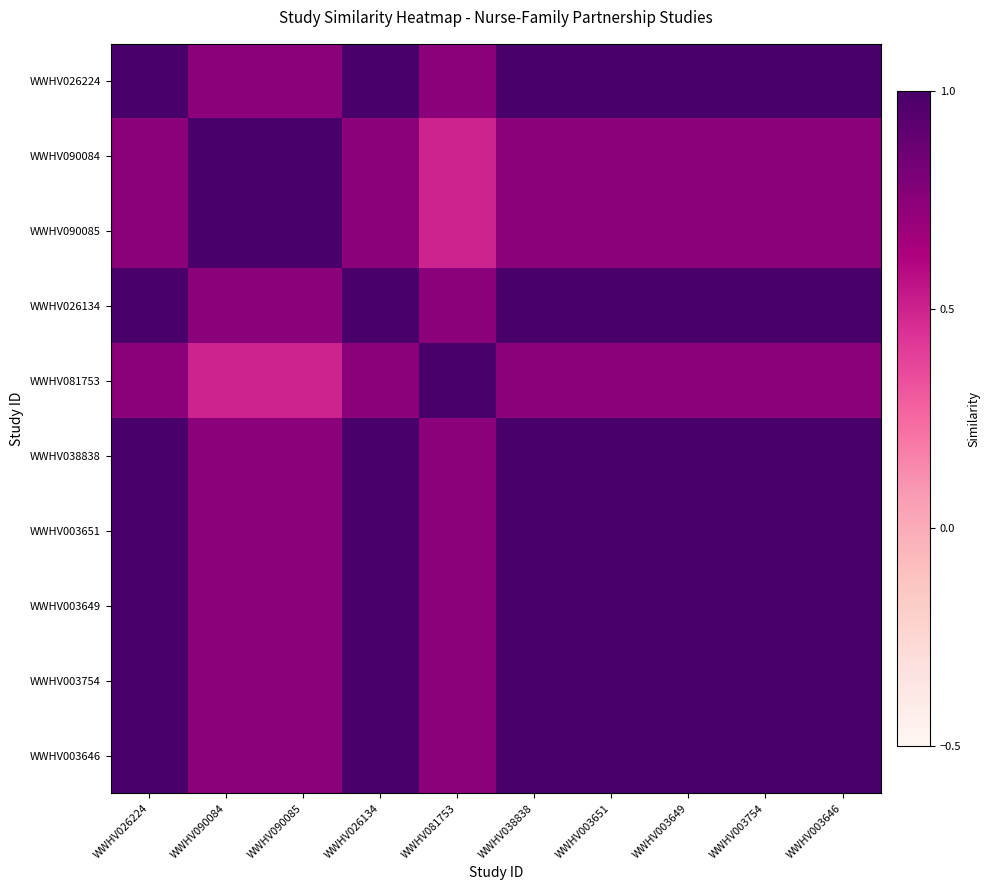

At which category does the chart reach its minimum across all series?

WWHV081753